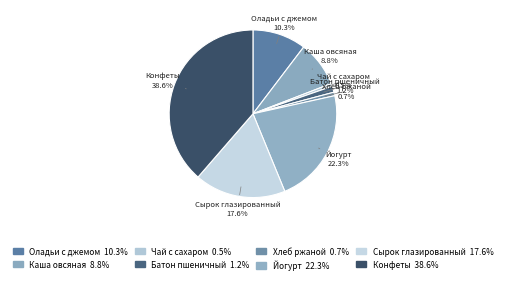

Count the number of slices in the pie.

8